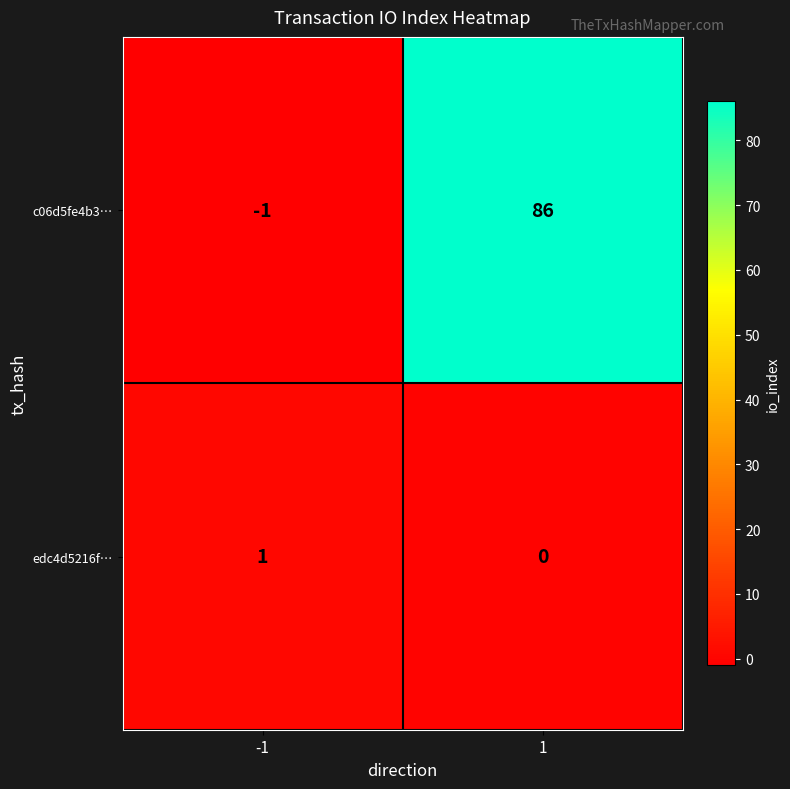

Reading left to right, list all the values displayed in this chart.

c06d5fe4b3…: -1=-1	1=86
edc4d5216f…: -1=1	1=0